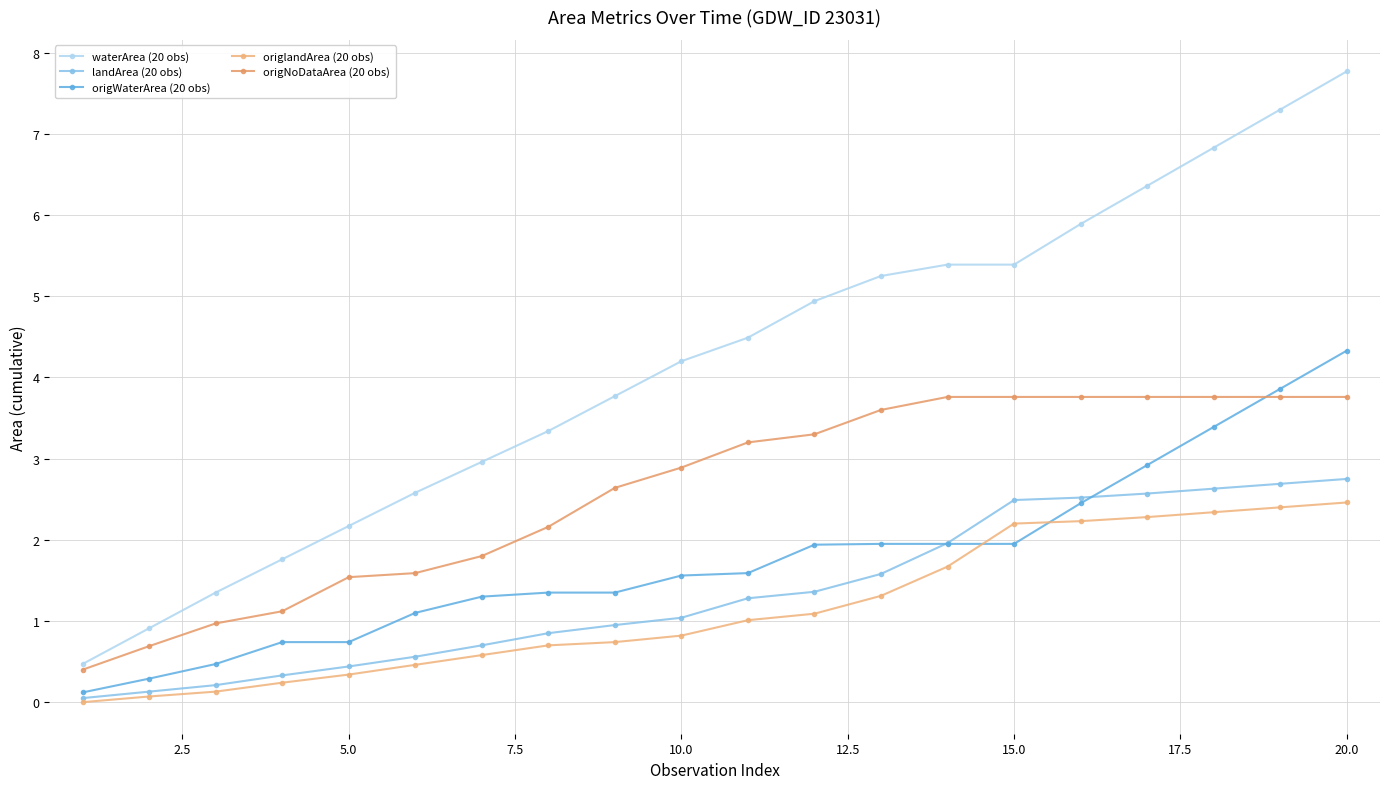

Reading left to right, extract all data points from this chart.

waterArea (20 obs): 0.5	0.9	1.3	1.8	2.2	2.6	3.0	3.3	3.8	4.2	4.5	4.9	5.2	5.4	5.4	5.9	6.4	6.8	7.3	7.8
landArea (20 obs): 0.1	0.1	0.2	0.3	0.4	0.6	0.7	0.9	1.0	1.0	1.3	1.4	1.6	2.0	2.5	2.5	2.6	2.6	2.7	2.8
origWaterArea (20 obs): 0.1	0.3	0.5	0.7	0.7	1.1	1.3	1.4	1.4	1.6	1.6	1.9	1.9	1.9	1.9	2.5	2.9	3.4	3.9	4.3
origlandArea (20 obs): 0.0	0.1	0.1	0.2	0.3	0.5	0.6	0.7	0.7	0.8	1.0	1.1	1.3	1.7	2.2	2.2	2.3	2.3	2.4	2.5
origNoDataArea (20 obs): 0.4	0.7	1.0	1.1	1.5	1.6	1.8	2.2	2.6	2.9	3.2	3.3	3.6	3.8	3.8	3.8	3.8	3.8	3.8	3.8